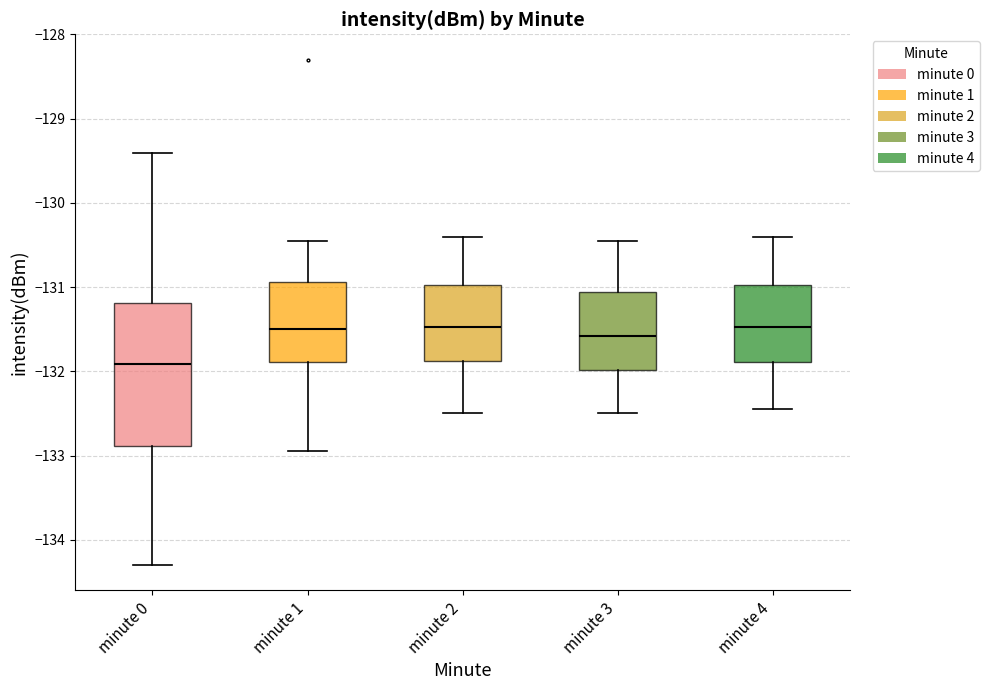

Reading left to right, read every box against the y-axis: the position of its median line, the range the box covers, and the ends of its whiskers. The values are not printed on the chart, so give them approximately, as read against the axis.

minute 0: median -131.9, box -132.9 to -131.2, whiskers -134.3 to -129.4
minute 1: median -131.5, box -131.9 to -130.9, whiskers -132.9 to -130.5
minute 2: median -131.5, box -131.9 to -131.0, whiskers -132.5 to -130.4
minute 3: median -131.6, box -132.0 to -131.1, whiskers -132.5 to -130.4
minute 4: median -131.5, box -131.9 to -131.0, whiskers -132.4 to -130.4